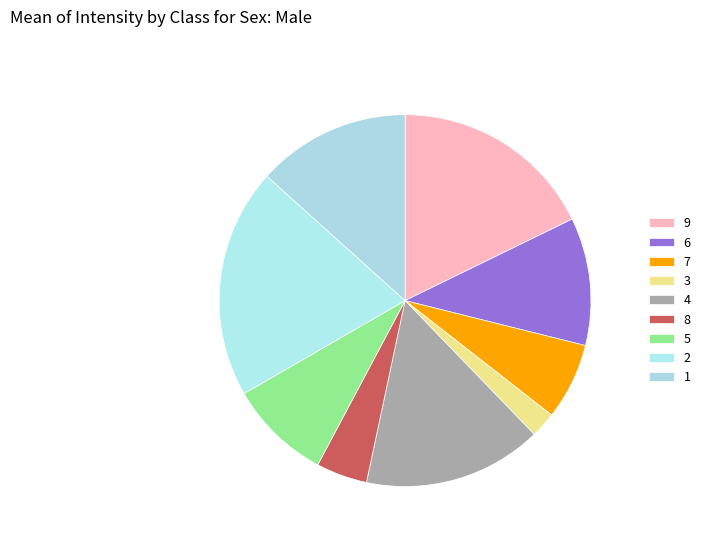

Does 5 account for over 50% of the chart?

No